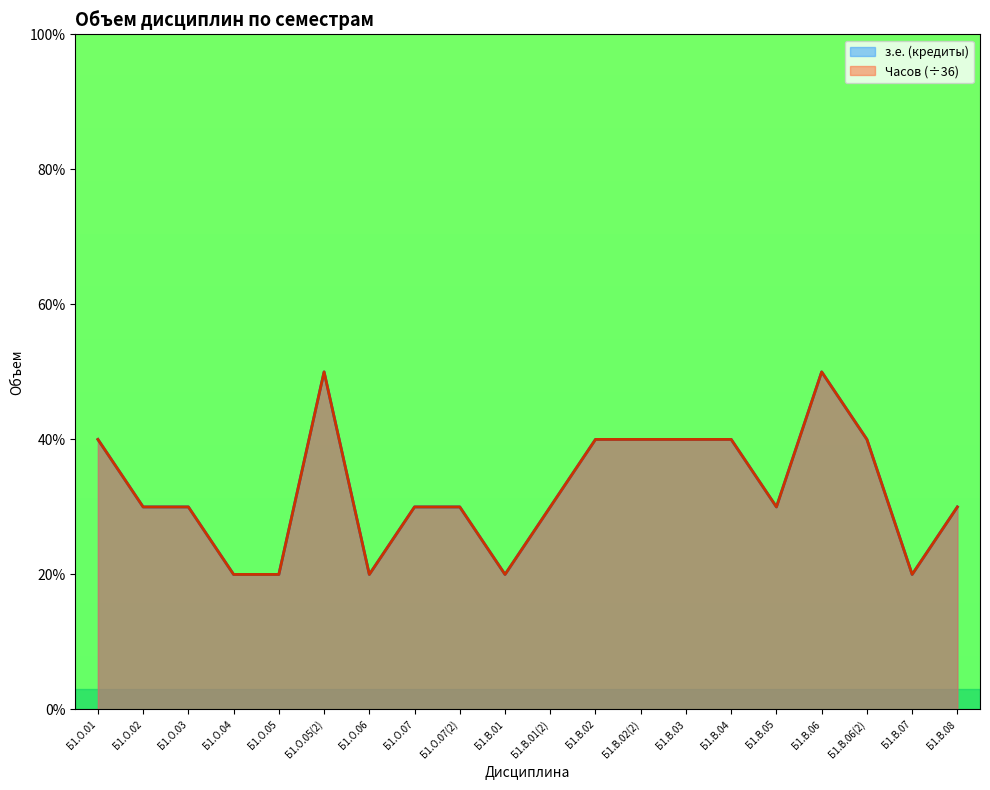

At how many categories does at least one series exceed 2?

15